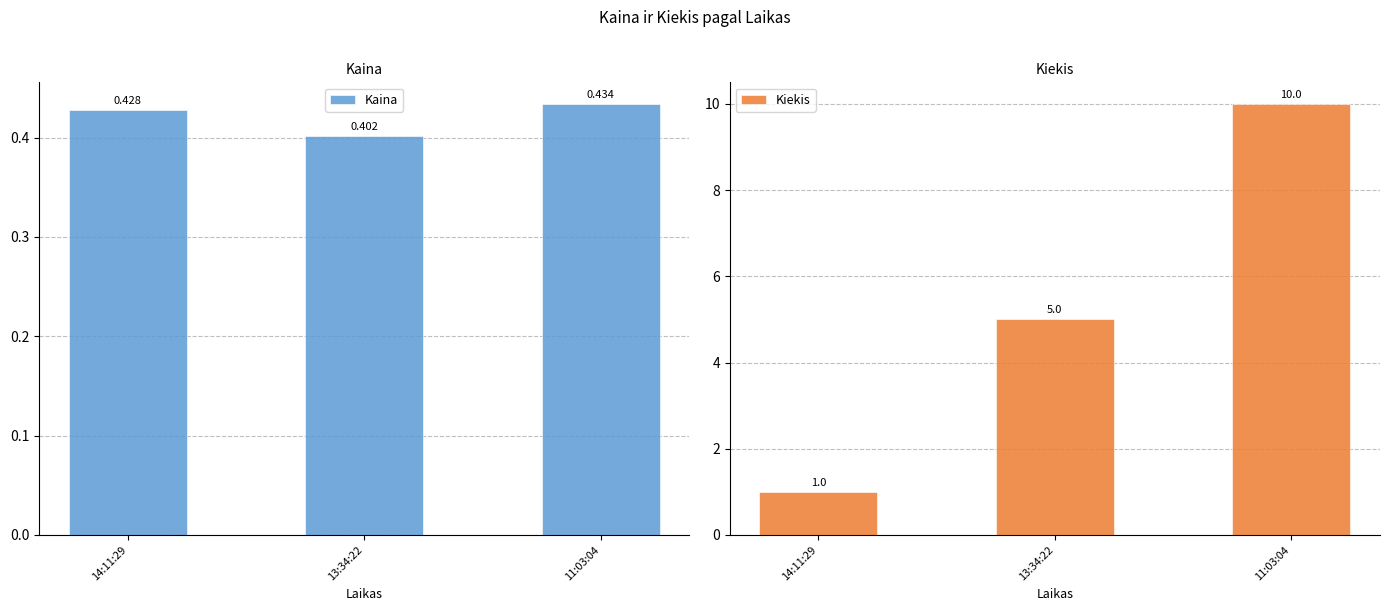

Is it true that Kiekis equals 1.0 at 14:11:29?

True